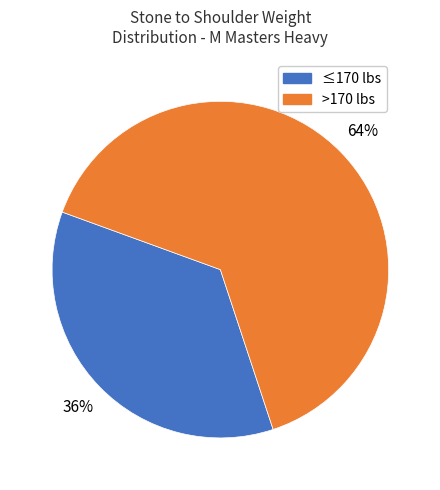

Is there any slice that represents more than half of the pie?

Yes